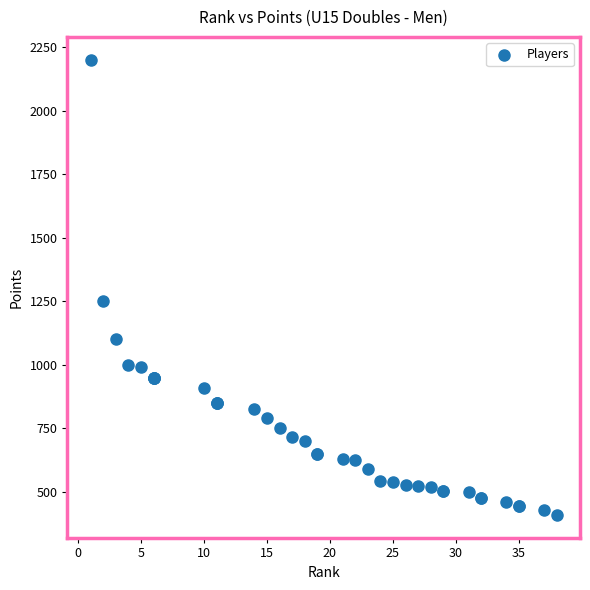

What Y value in the scatter plot is closest to 1305?

1250